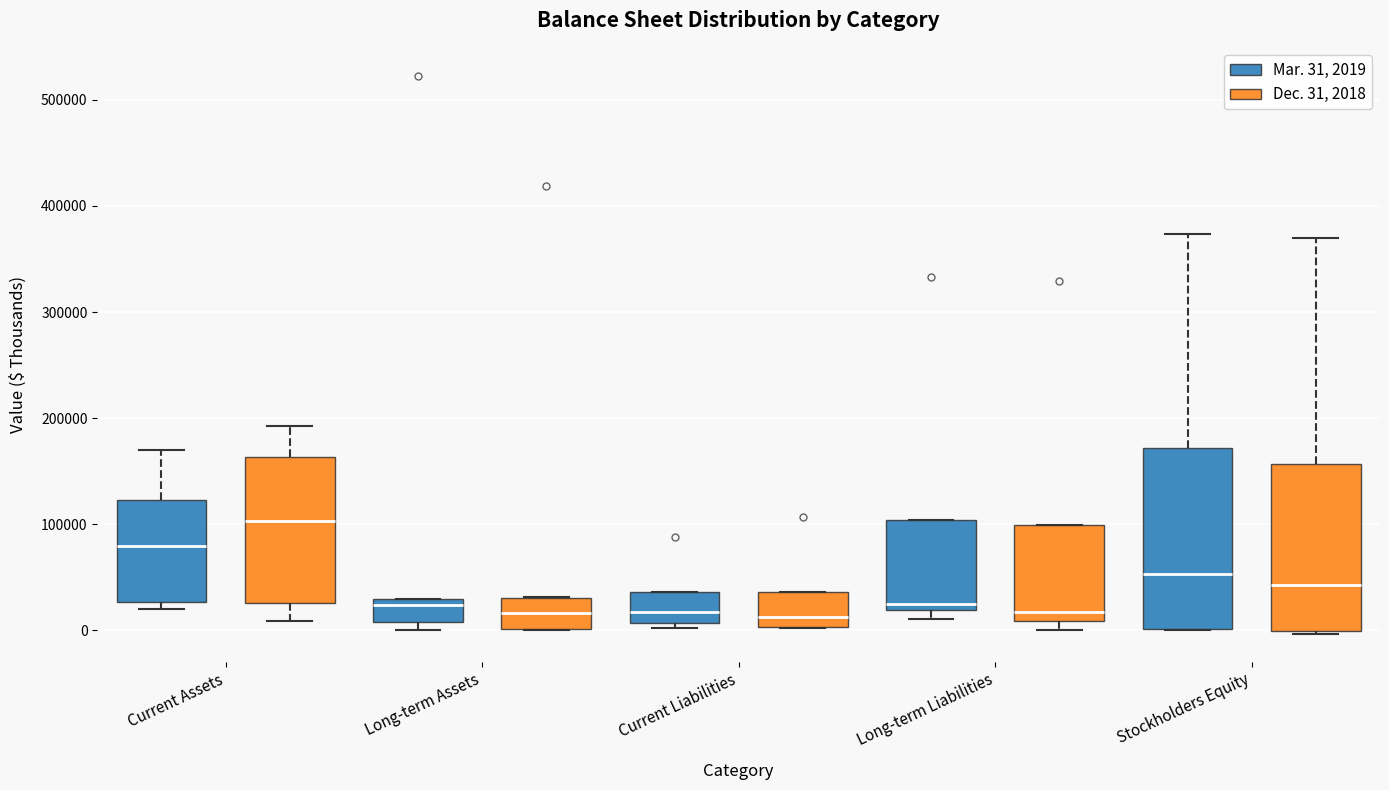

Which box is the tallest, from its lower edge to its upper edge?

Stockholders Equity (Mar. 31, 2019)